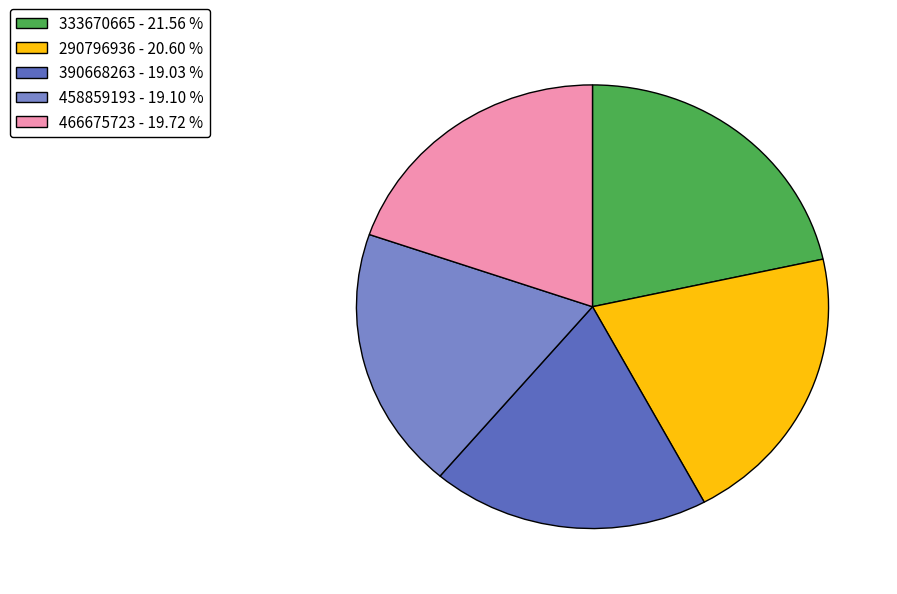

Is the sum of 390668263 - 19.03 % and 333670665 - 21.56 % greater than half?

No